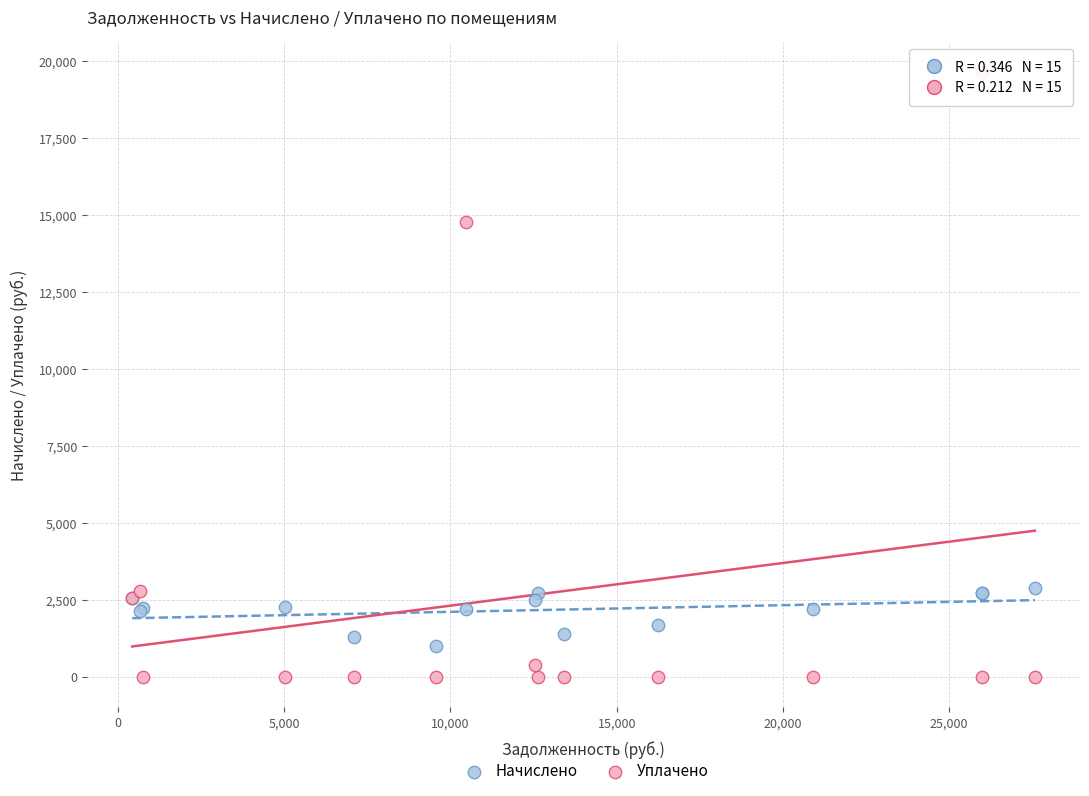

What are all the series names shown in the legend?

Начислено, Уплачено